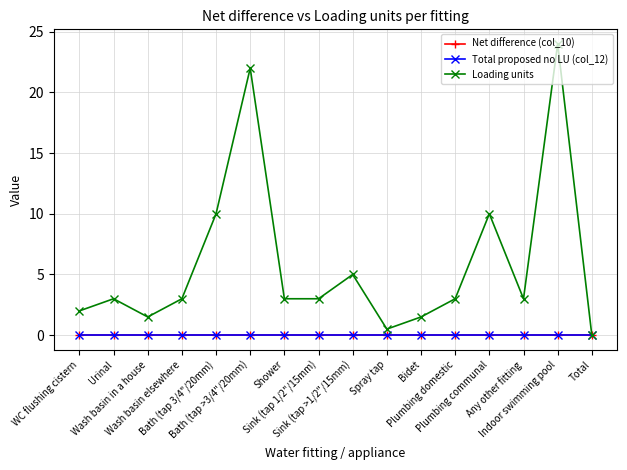

Is it true that Net difference (col_10) equals 0.0 at Any other fitting?

True